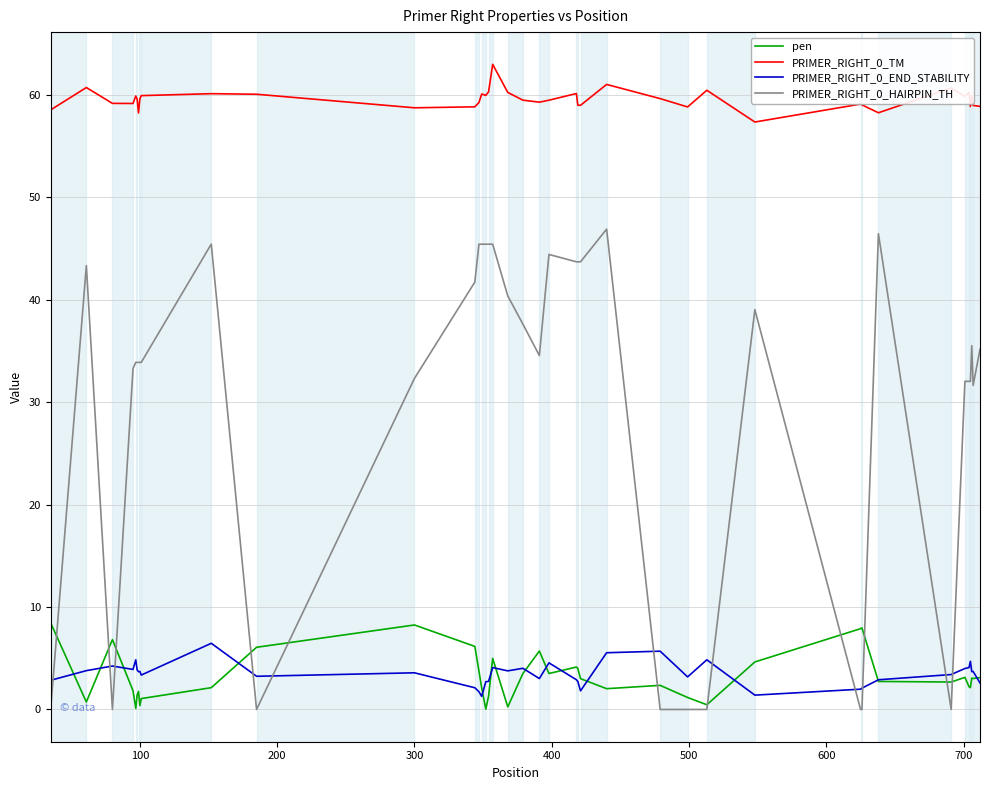

What is the maximum value shown in the chart?

63.0